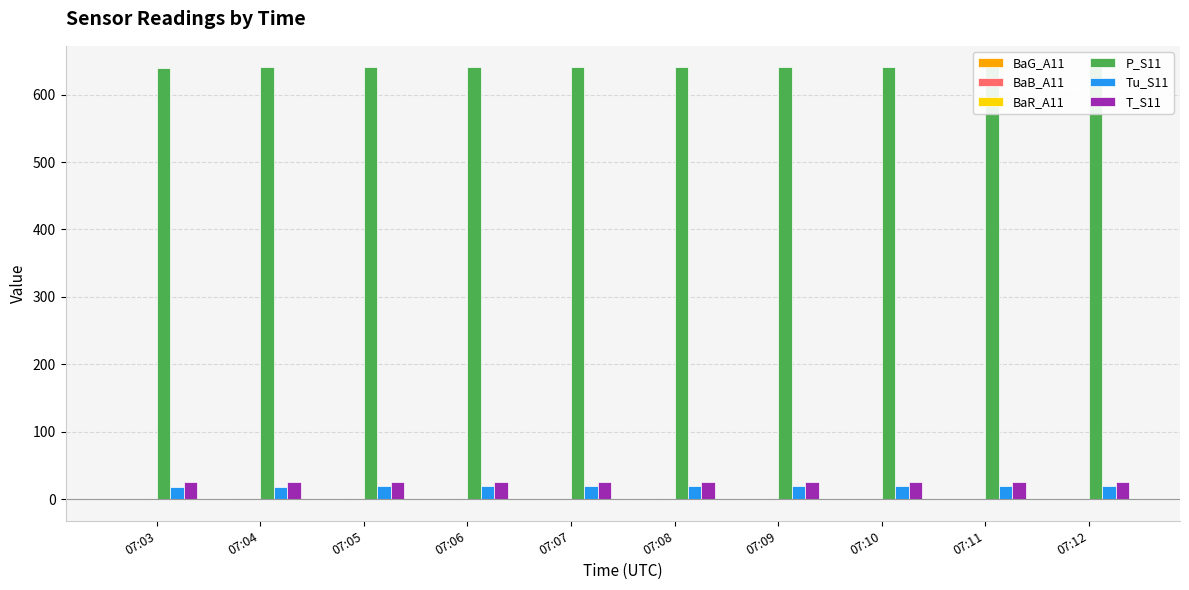

Which label corresponds to the smallest value in the chart?

07:06